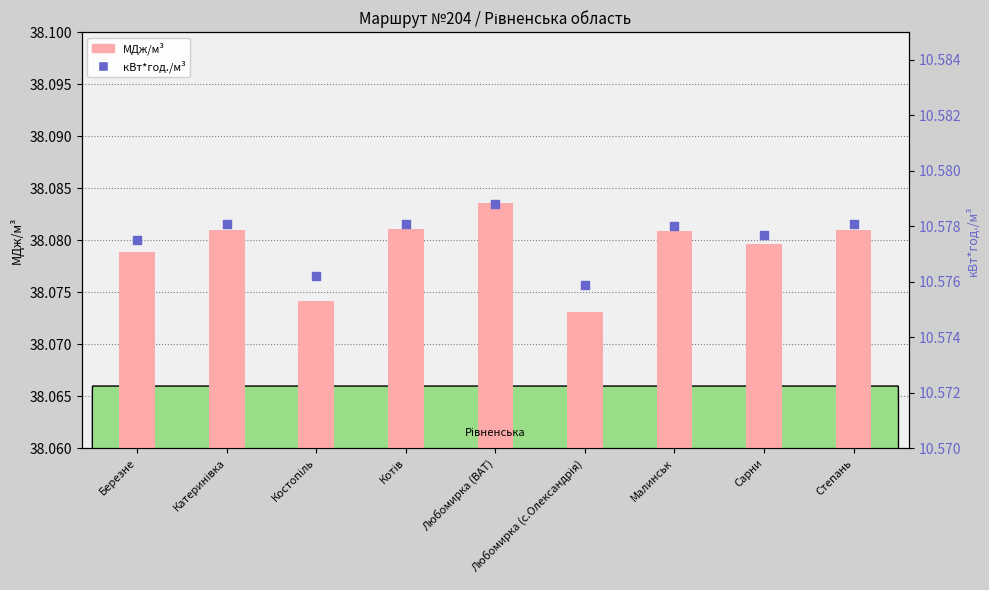

Which series contains the highest Y value?

МДж/м³